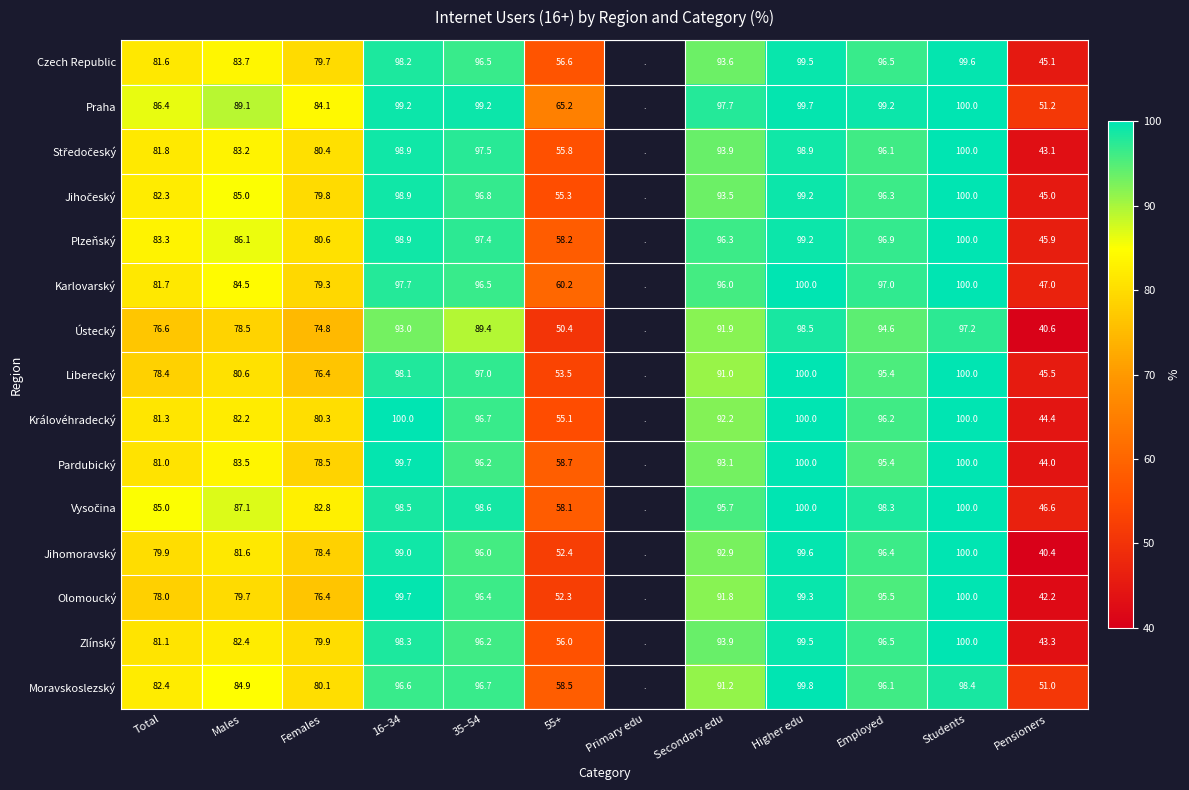

How many series are shown in this chart?

15